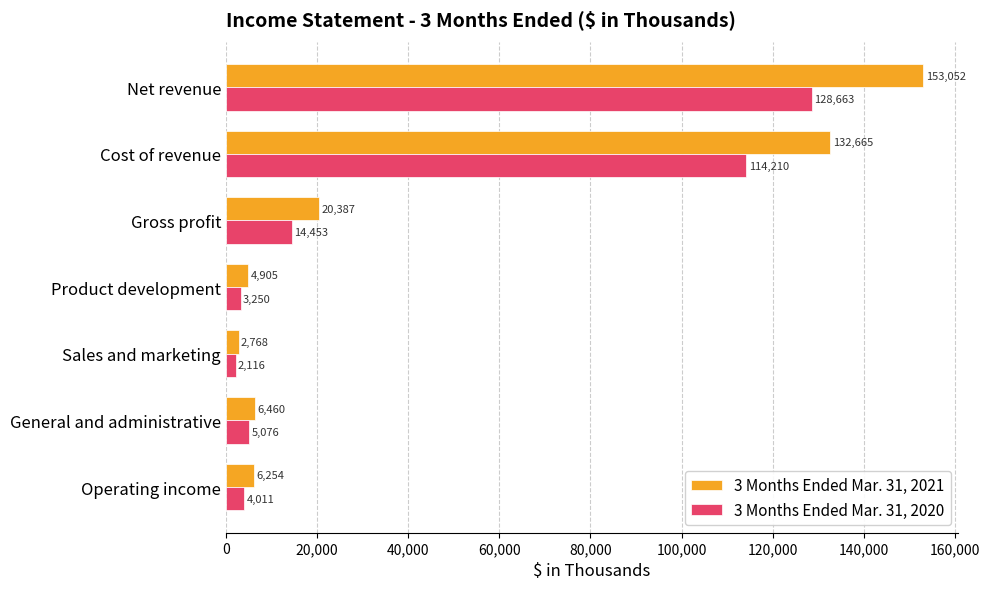

Rank the categories by 3 Months Ended Mar. 31, 2021 value from highest to lowest.

Net revenue, Cost of revenue, Gross profit, General and administrative, Operating income, Product development, Sales and marketing